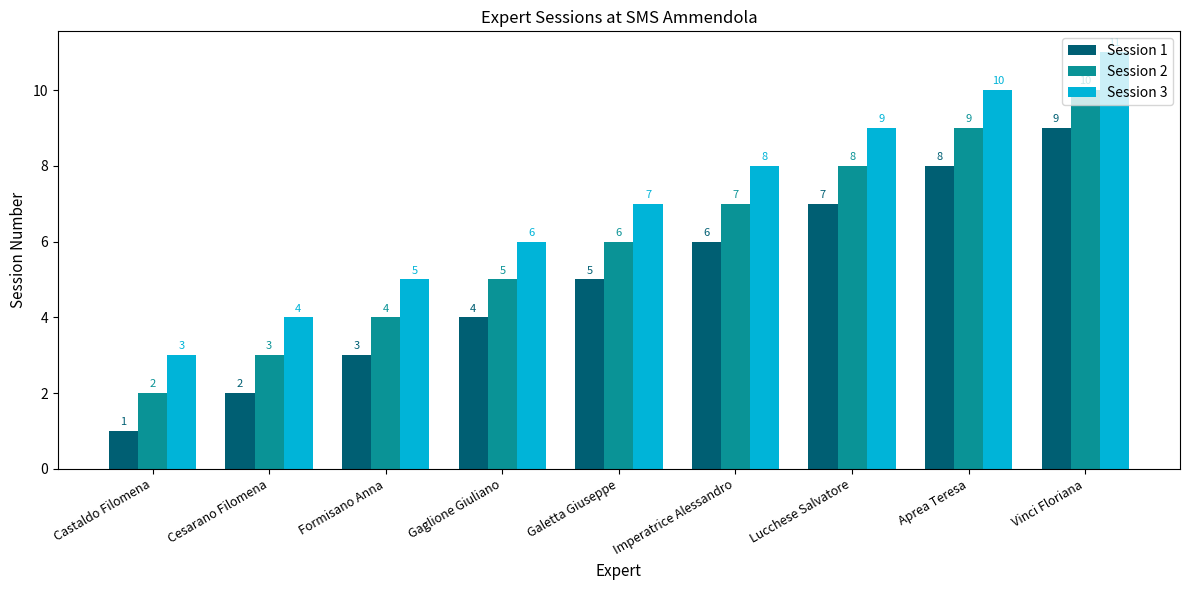

Rank the series by their maximum value, from lowest to highest.

Session 1, Session 2, Session 3